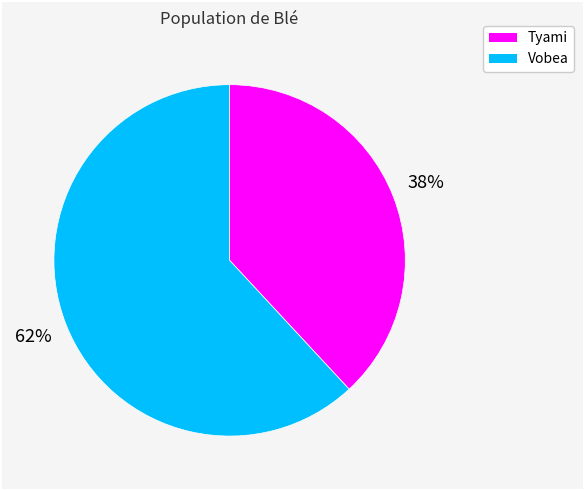

Combined, do Vobea and Tyami account for over 50%?

Yes